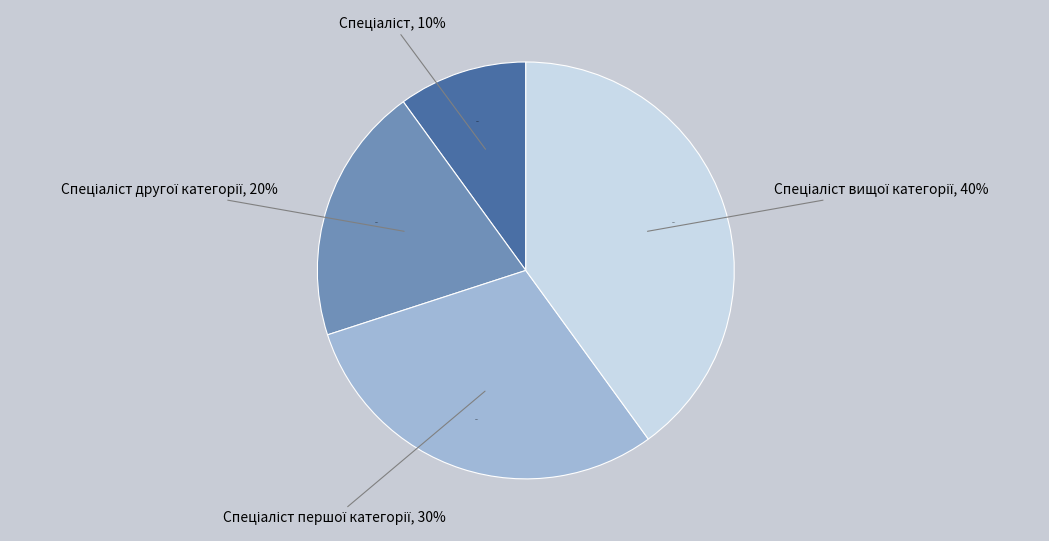

To the nearest percent, what portion does Спеціаліст вищої категорії represent?

40%